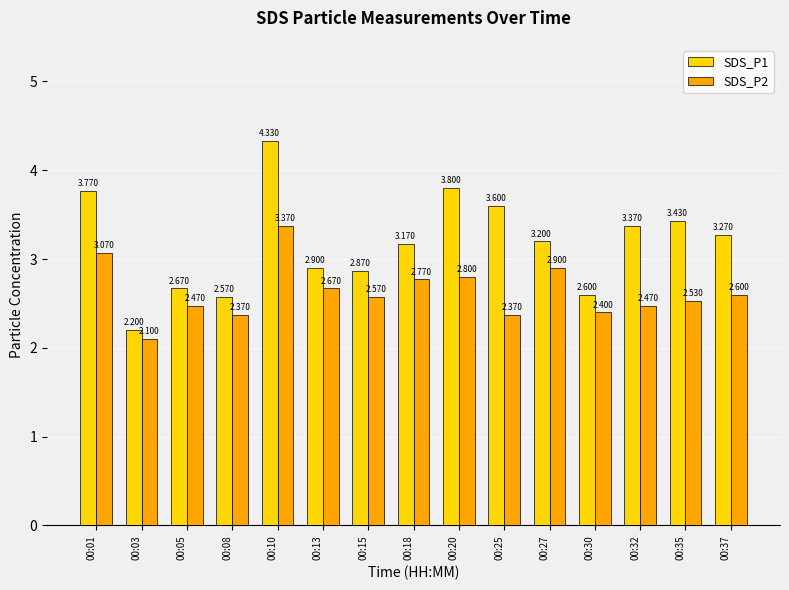

List the series in order of their peak value, lowest first.

SDS_P2, SDS_P1